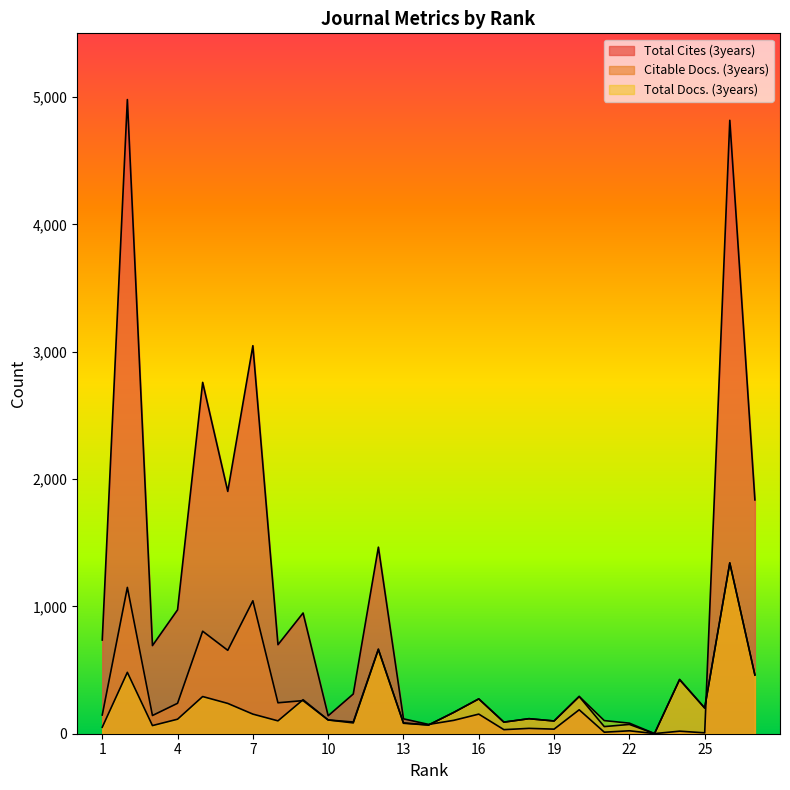

At which category is the sum across all series the highest?

26